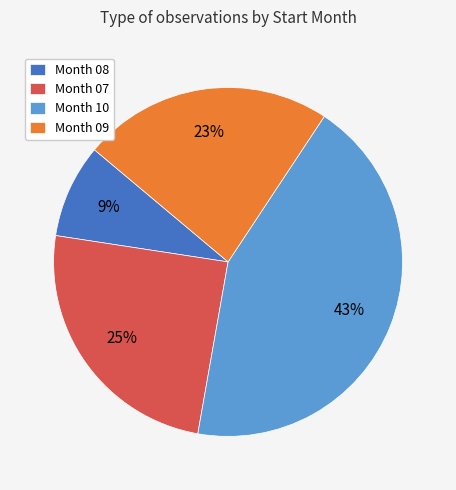

Which slice is the largest?

Month 10